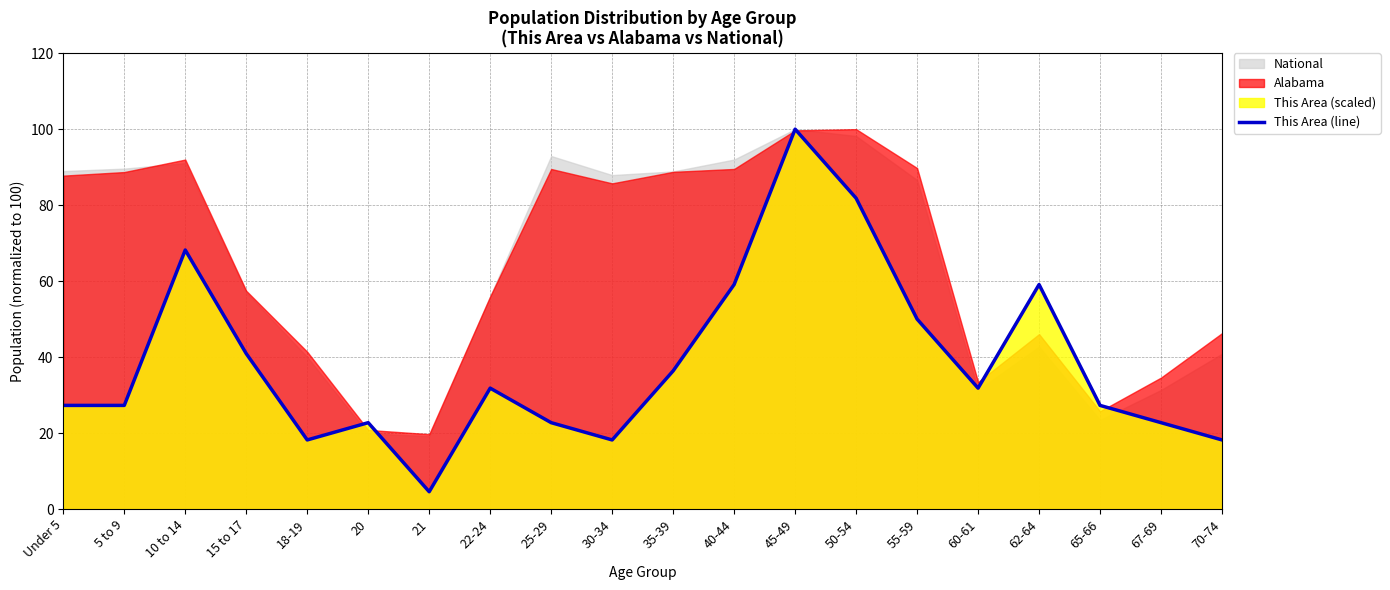

What is the label of the 11th point from the left?

35-39